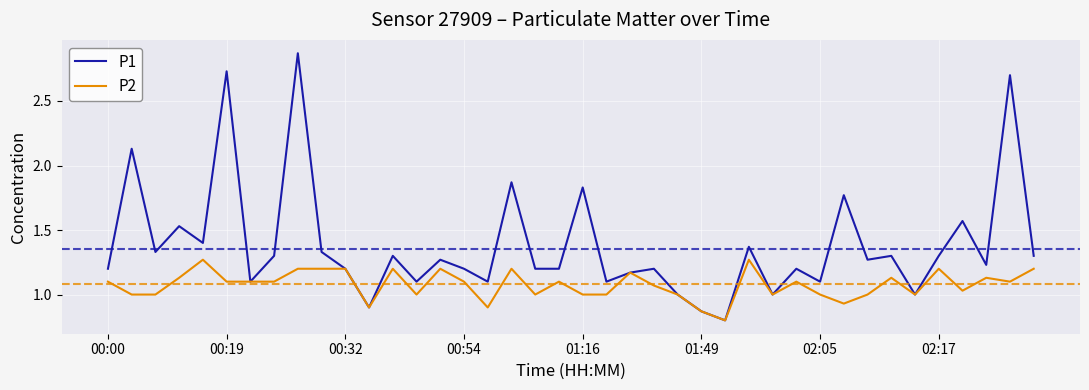

Which series has the largest range (max minus min)?

P1